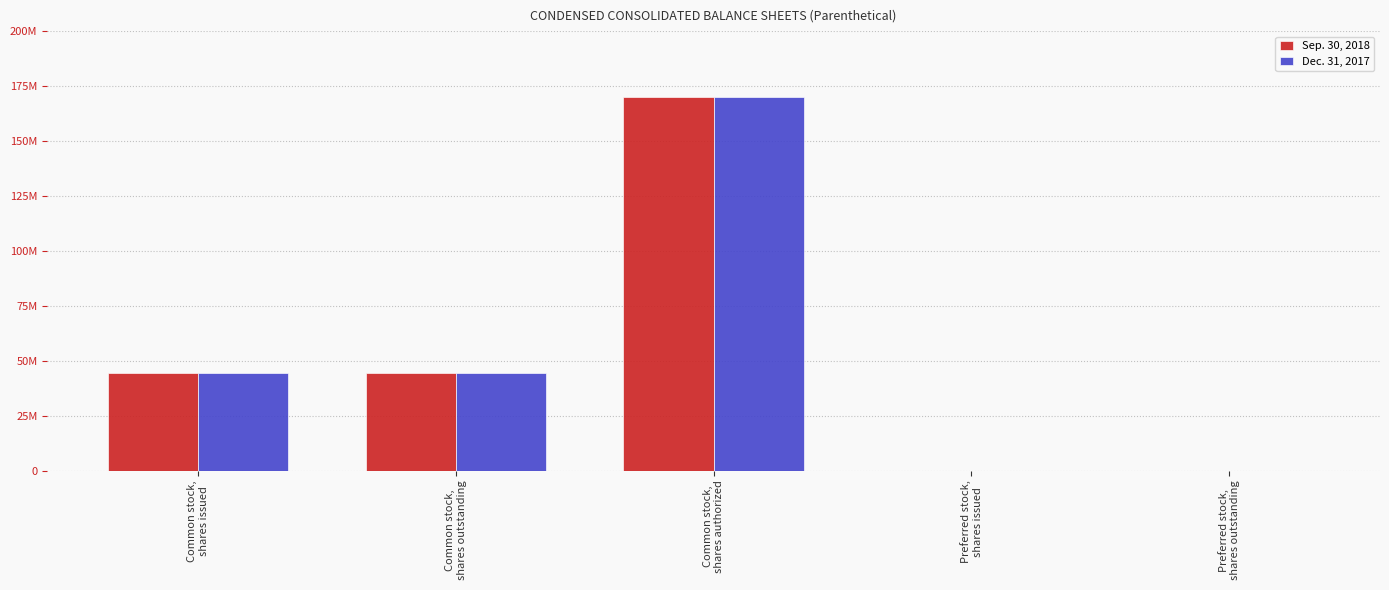

What position from the right is Common stock,
shares outstanding?

4